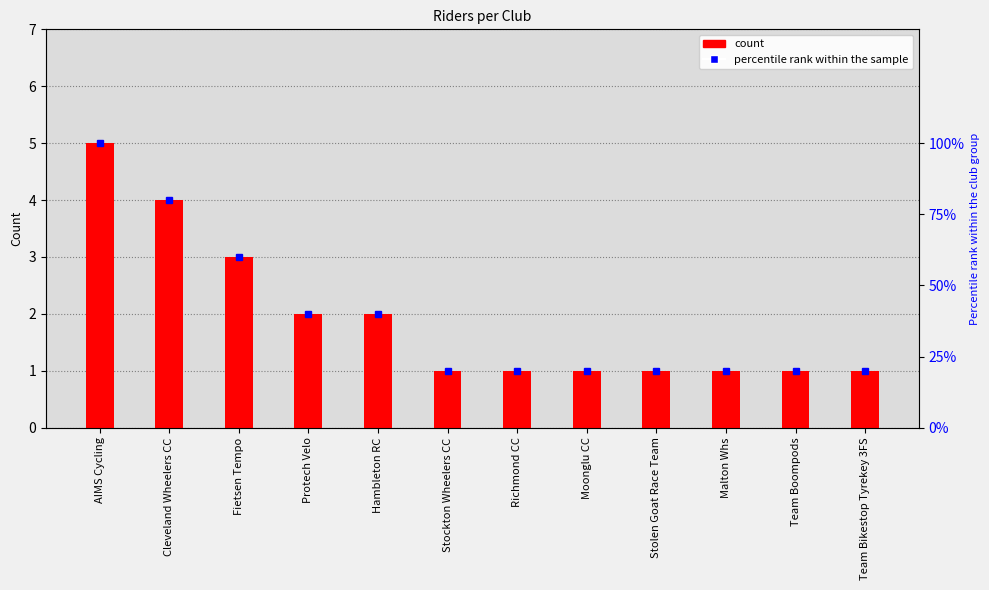

Are the bars grouped side by side (vs. stacked)?

No